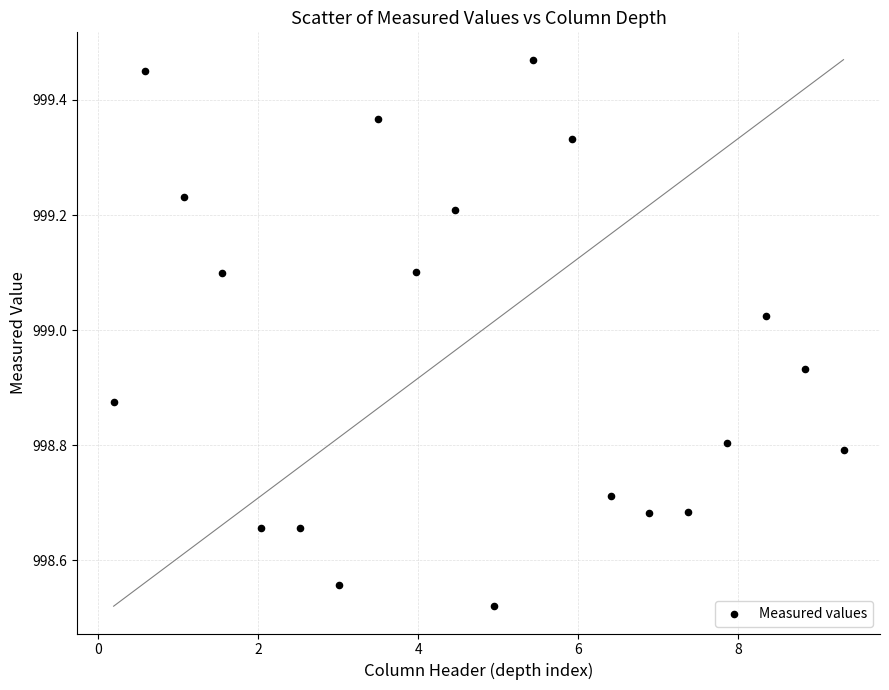

What is the range of X values (max minus min)?

9.1